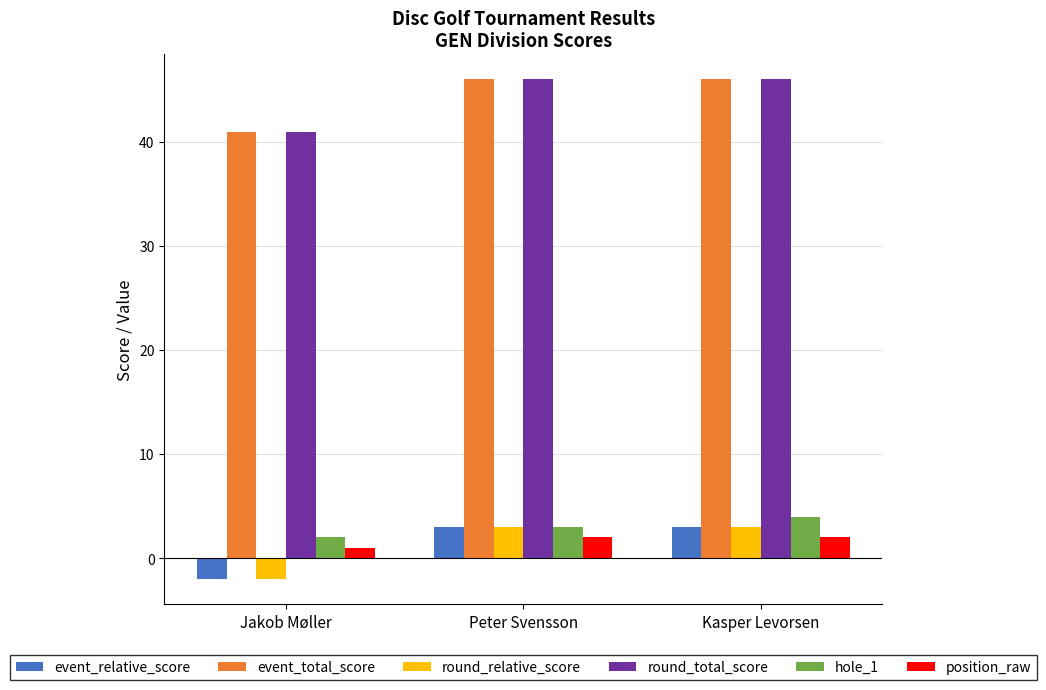

The value of position_raw at Peter Svensson is 2. True or false?

True